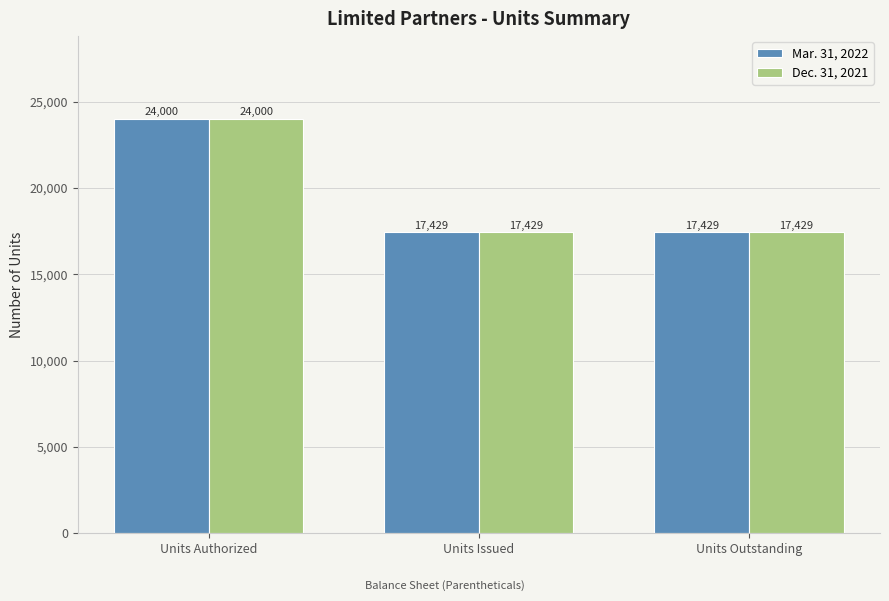

Reading right to left, extract all data points from this chart.

Mar. 31, 2022: Units Outstanding=17429	Units Issued=17429	Units Authorized=24000
Dec. 31, 2021: Units Outstanding=17429	Units Issued=17429	Units Authorized=24000